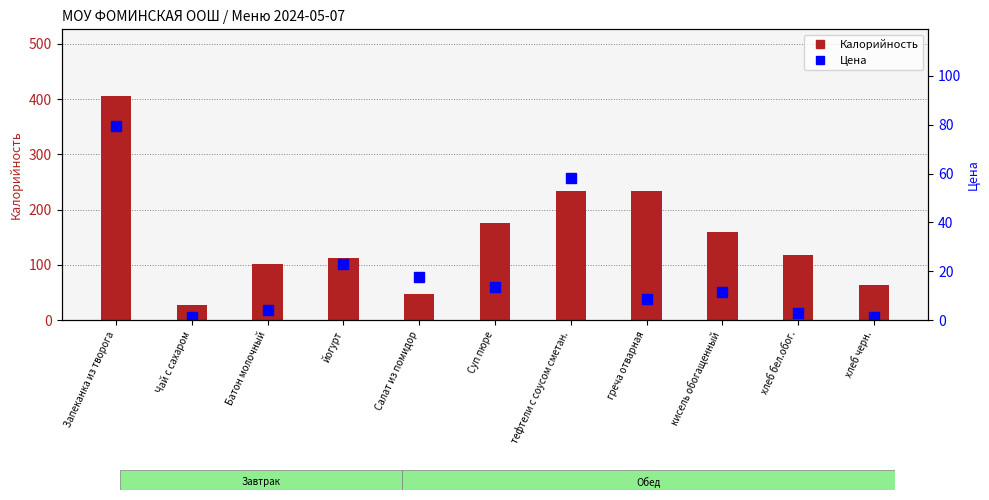

At which category is the sum across all series the highest?

Запеканка из творога